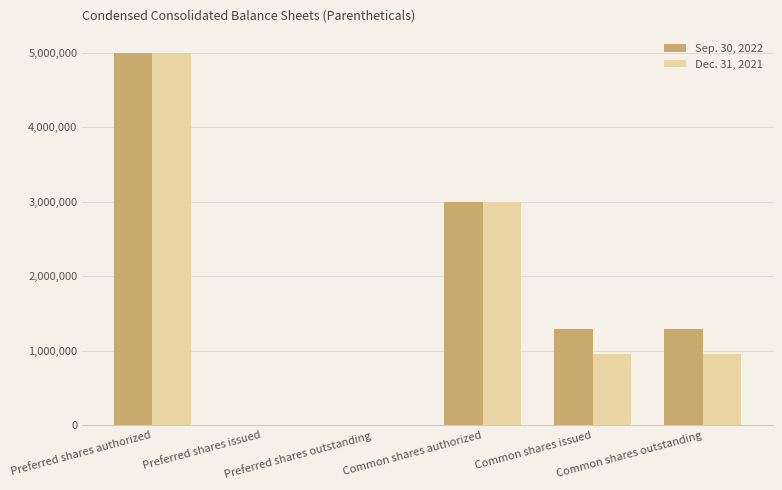

What is the approximate value of Dec. 31, 2021 at Common shares authorized, to the nearest 100?

3000000